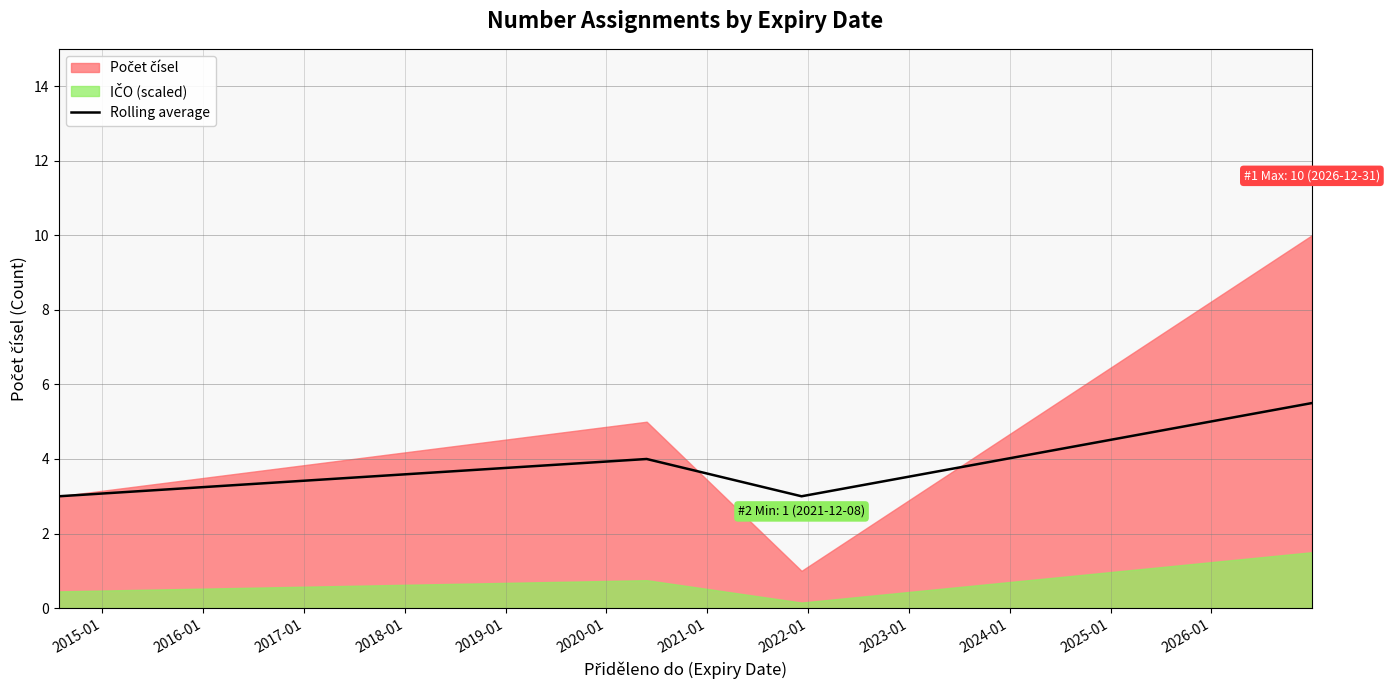

How many interior local peaks does the Rolling average series have?

1